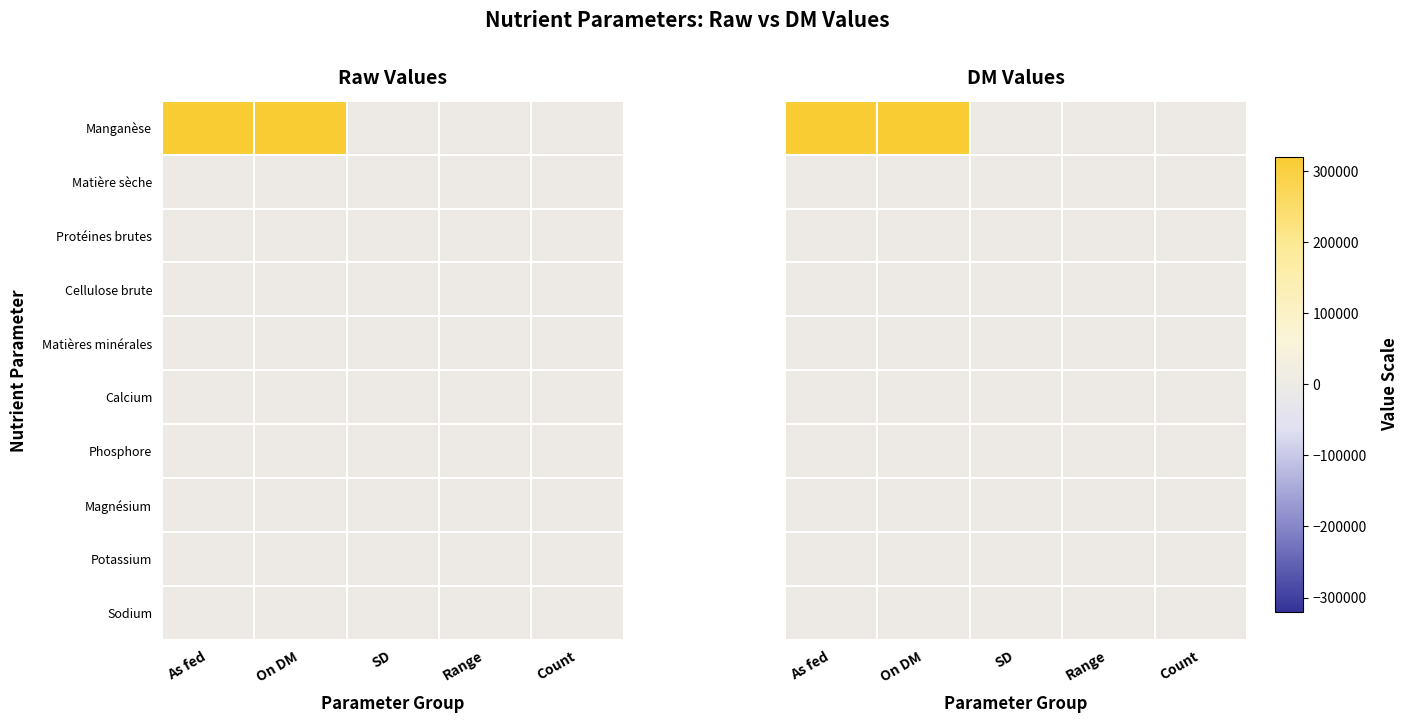

How many data points does each series have?

5